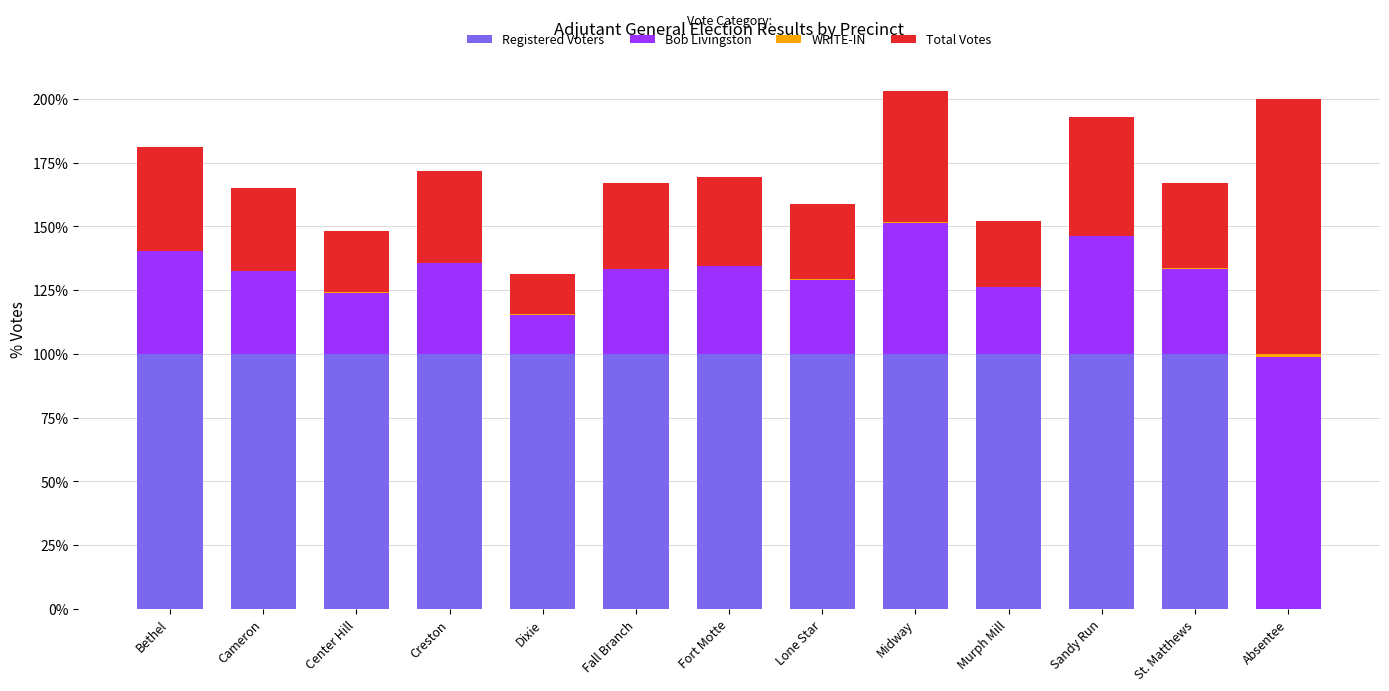

The value of Registered Voters at Absentee is -69.9. True or false?

False